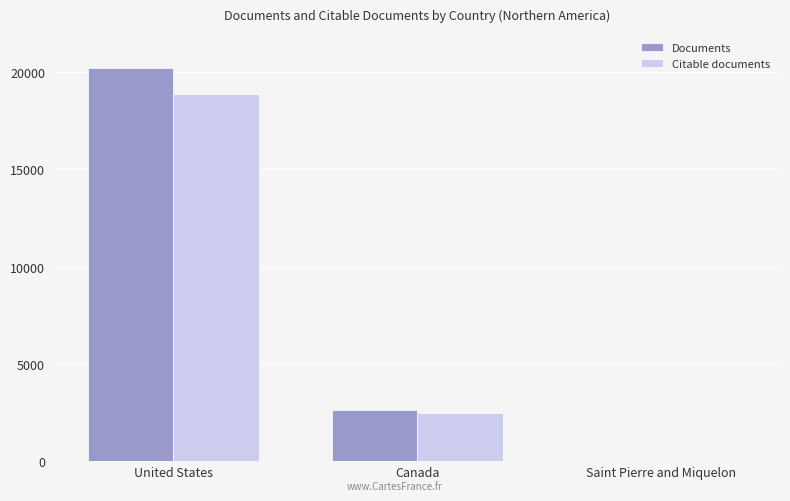

At which category is the sum across all series the highest?

United States